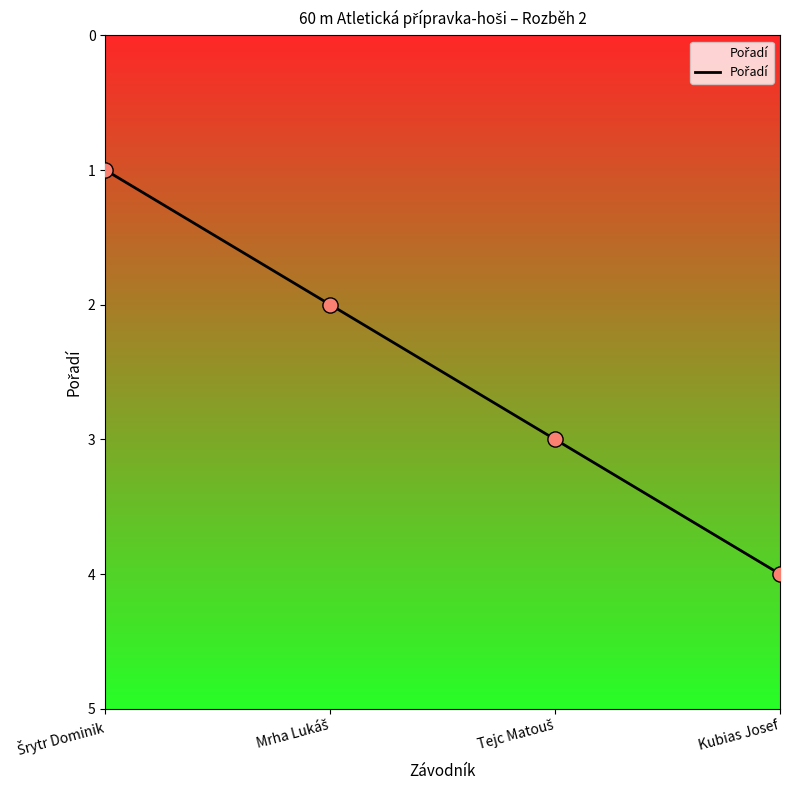

What is the maximum value shown in the chart?

4